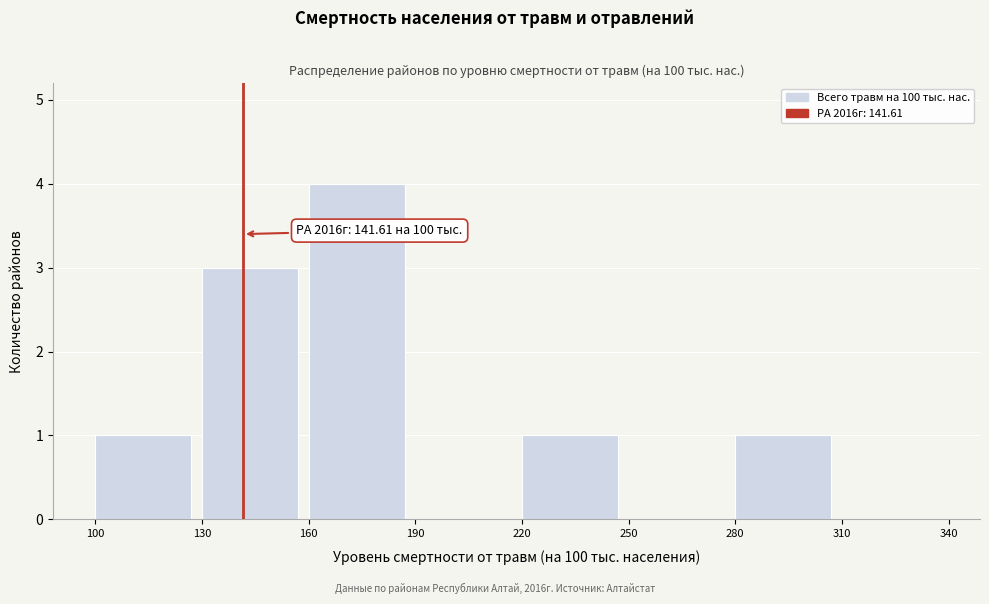

Which range on the x-axis has the tallest bar?

160 to 190